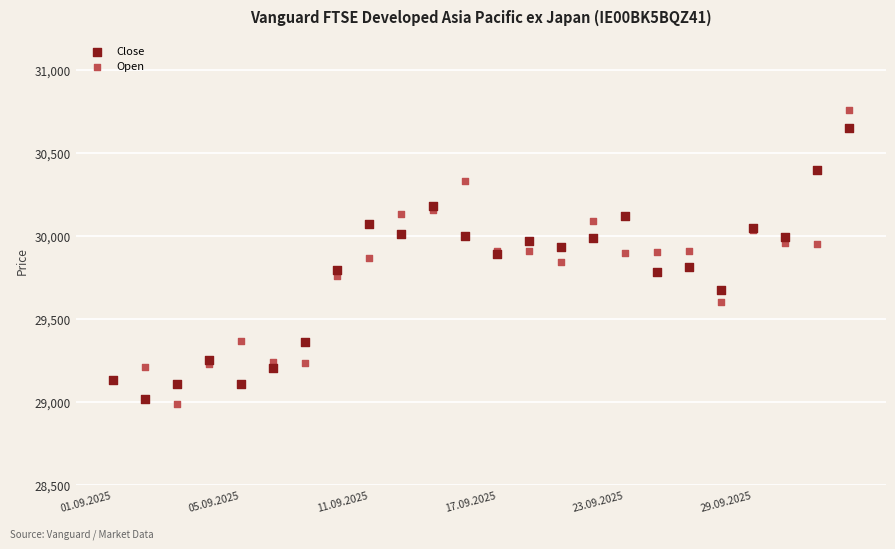

Which series contains the lowest Y value?

Open